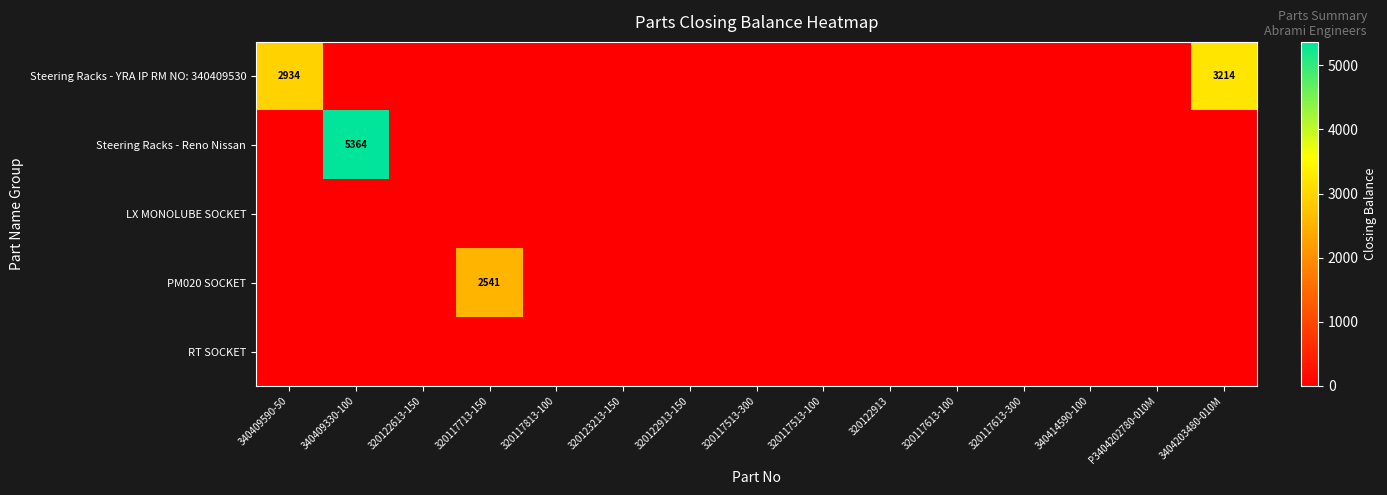

At how many categories does at least one series exceed 1780?

4